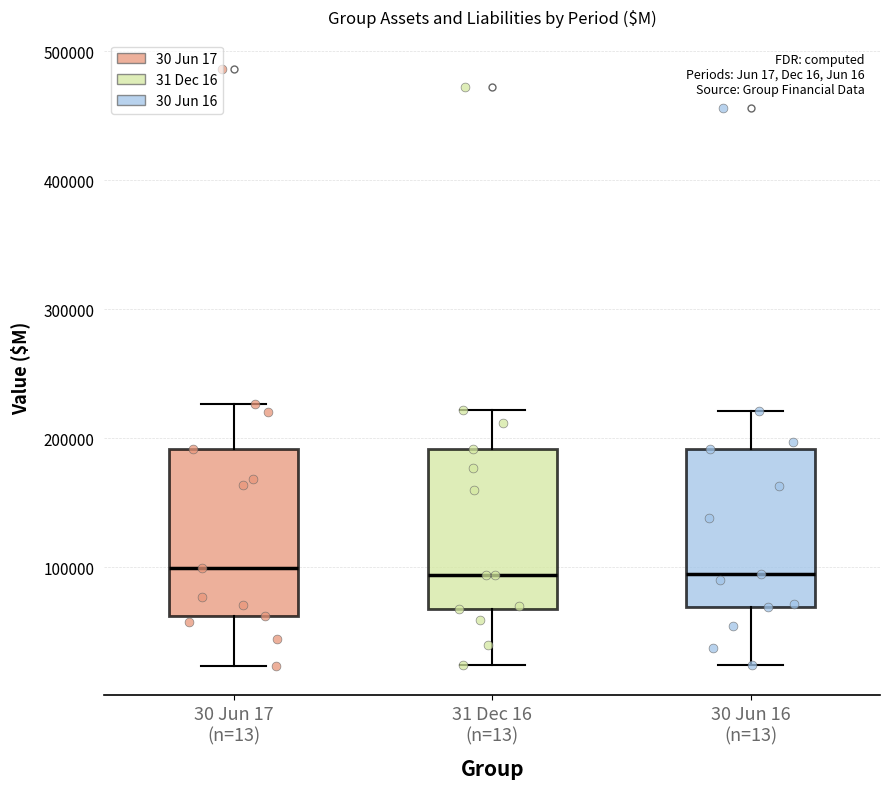

Reading left to right, transcribe this box plot: for each box, give where its median line is, the range the box spans, and where its two whiskers end, as read against the y-axis. The values are not printed on the chart, so give them approximately, as read against the axis.

30 Jun 17 (n=13): median 100000, box 60000 to 190000, whiskers 20000 to 230000
31 Dec 16 (n=13): median 90000, box 70000 to 190000, whiskers 20000 to 220000
30 Jun 16 (n=13): median 90000, box 70000 to 190000, whiskers 20000 to 220000